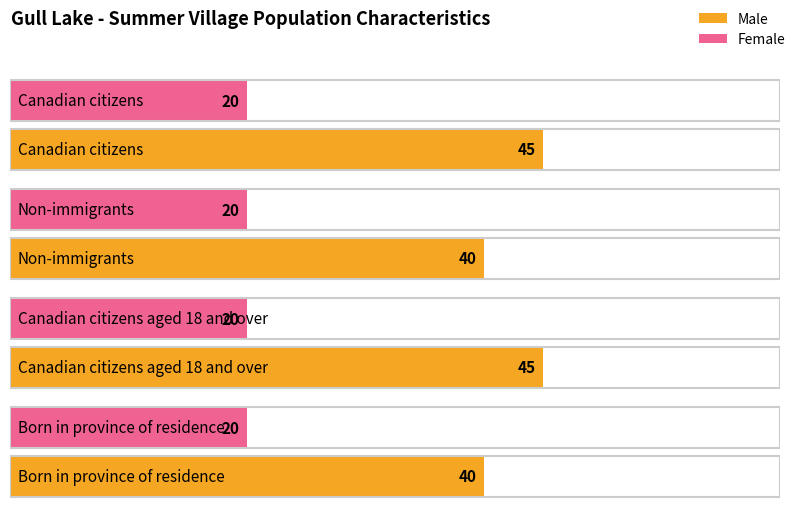

Rank the series by their average value, from highest to lowest.

Male, Female